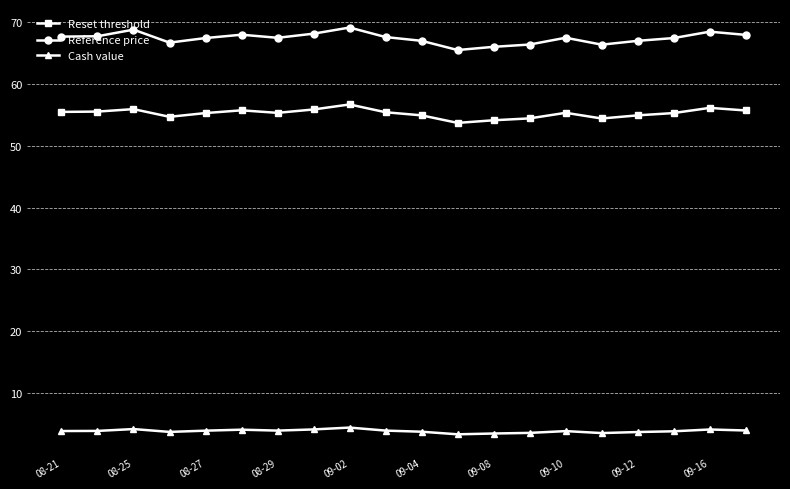

What is the greatest value displayed?

69.1